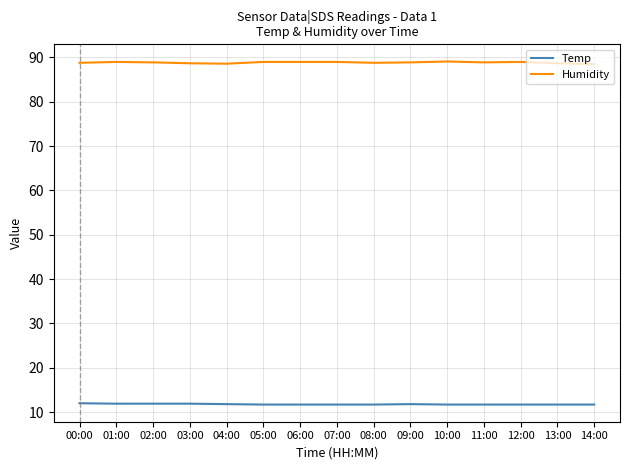

What is the maximum value shown in the chart?

89.1